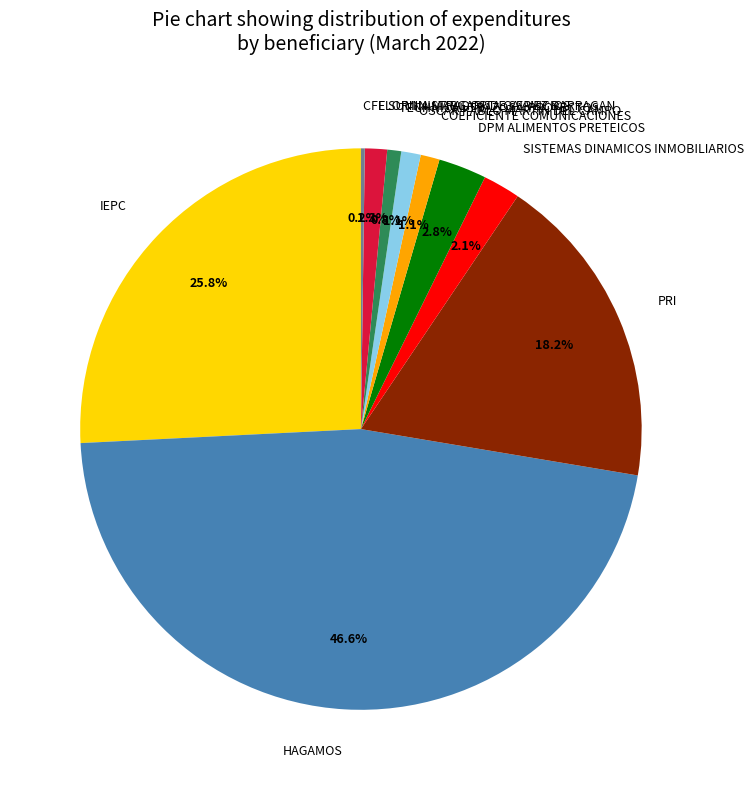

What percentage is NOT represented by SISTEMAS DINAMICOS INMOBILIARIOS?

97.9%